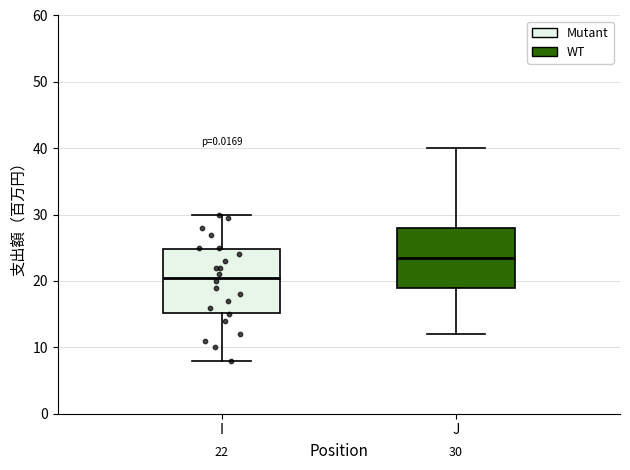

Which box has the highest median line?

J